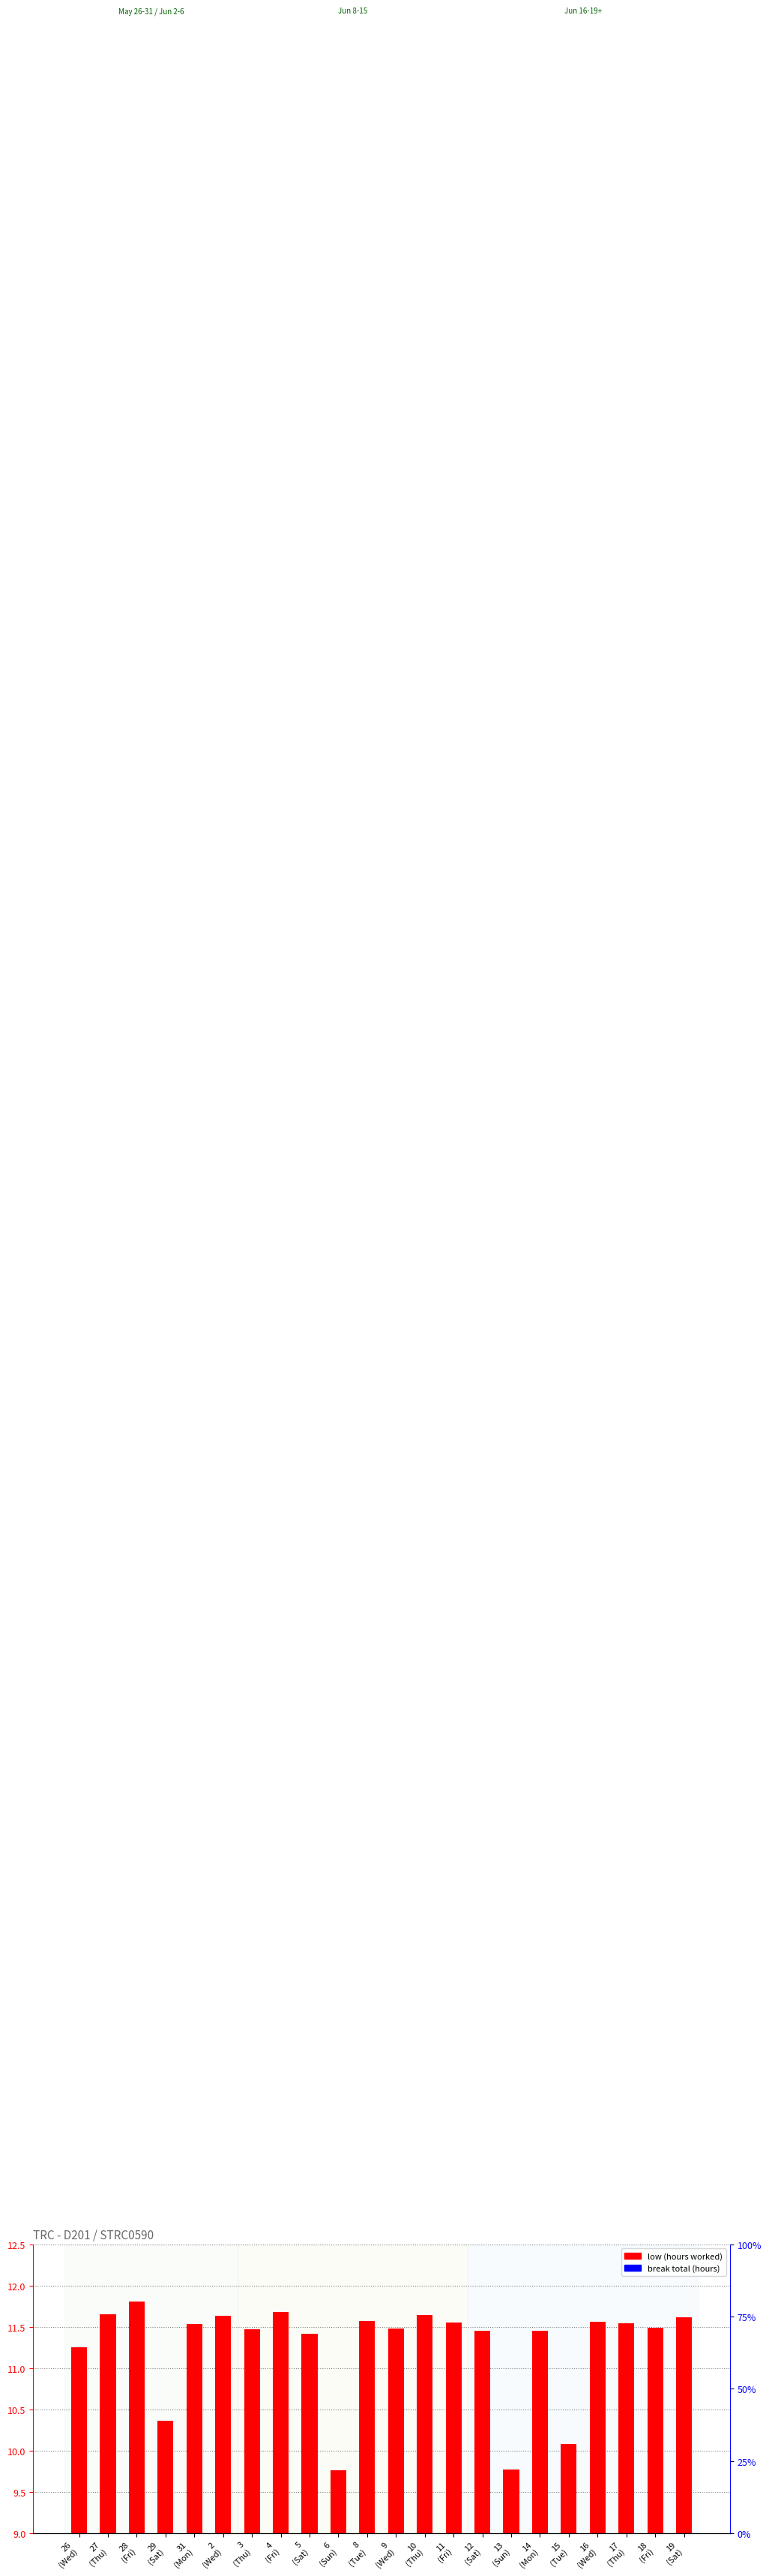

Which category has the highest value in the low (hours worked) series?

28
(Fri)